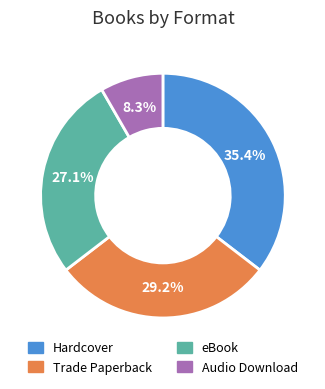

Which slice is the smallest?

Audio Download